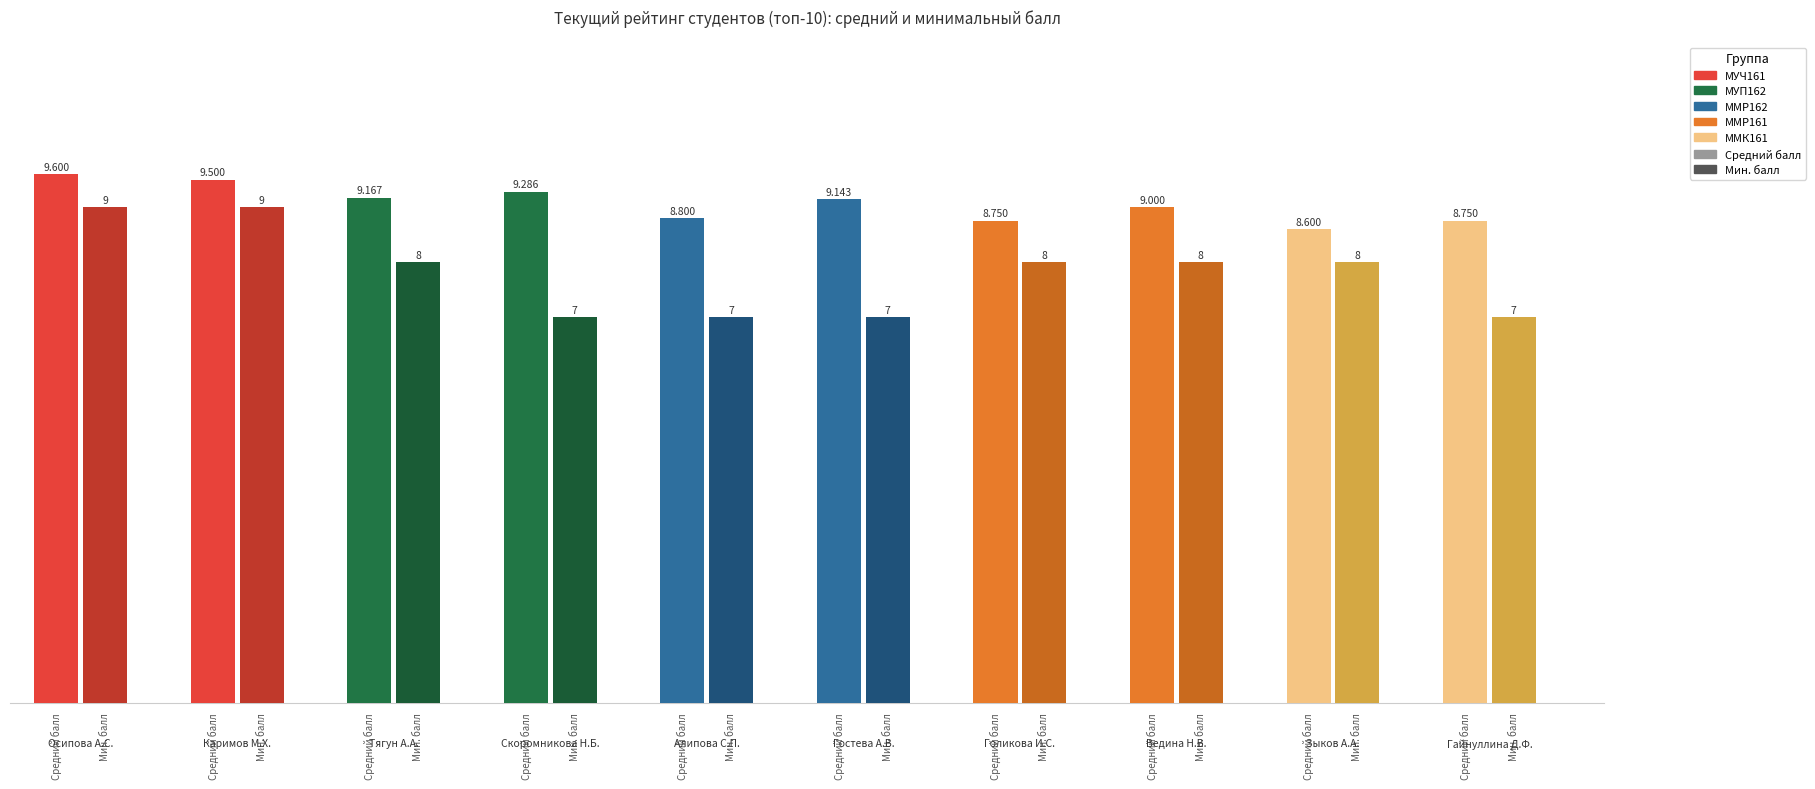

How many groups of bars are there?

10